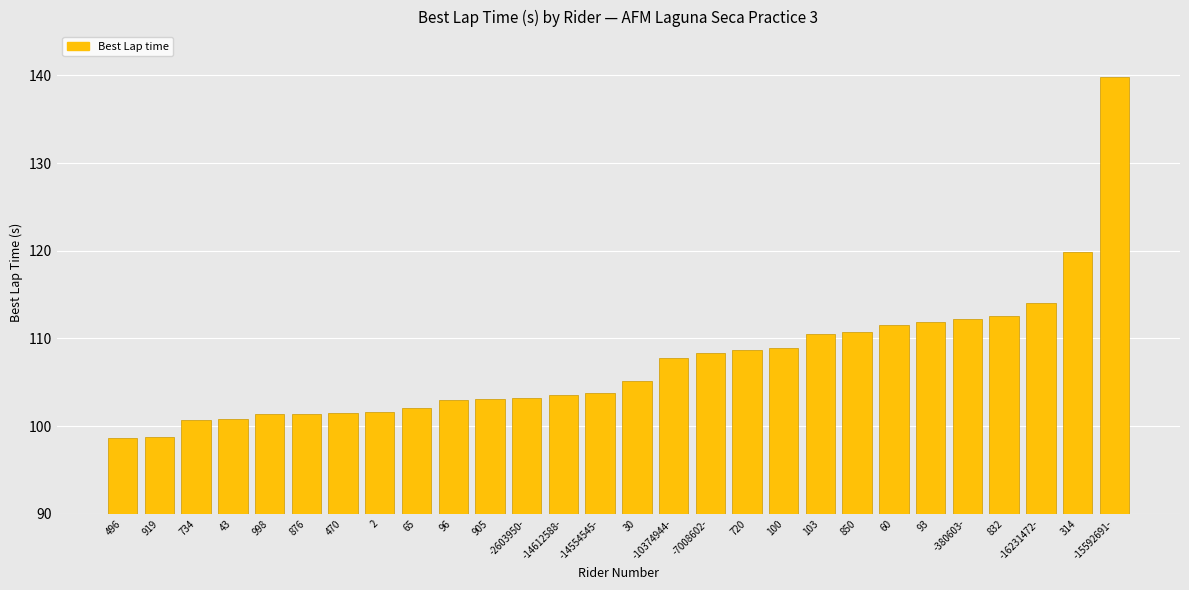

What is the change in value from 850 to 832?

+1.8